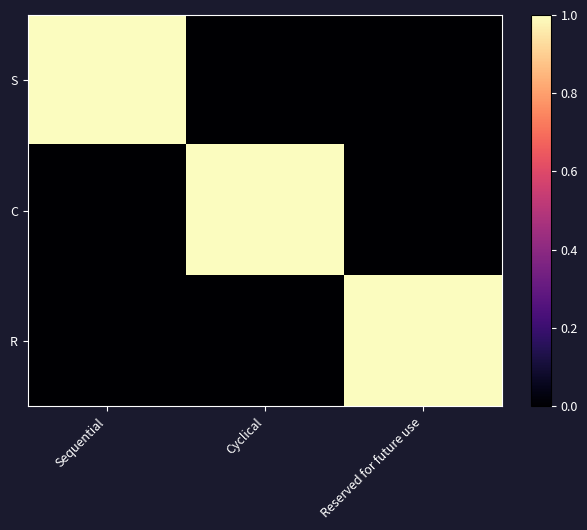

How many distinct data groups are displayed?

3